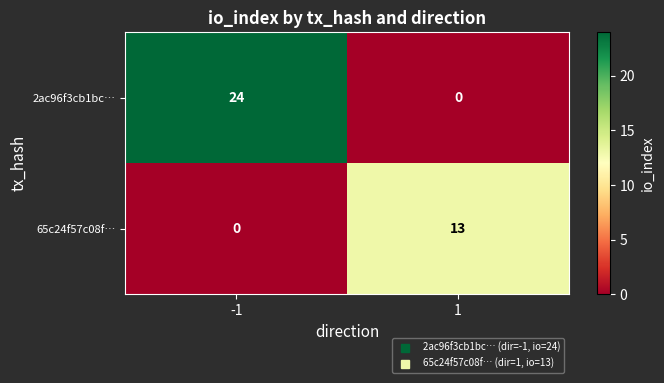

What is the spread (max minus min) of values at -1?

24